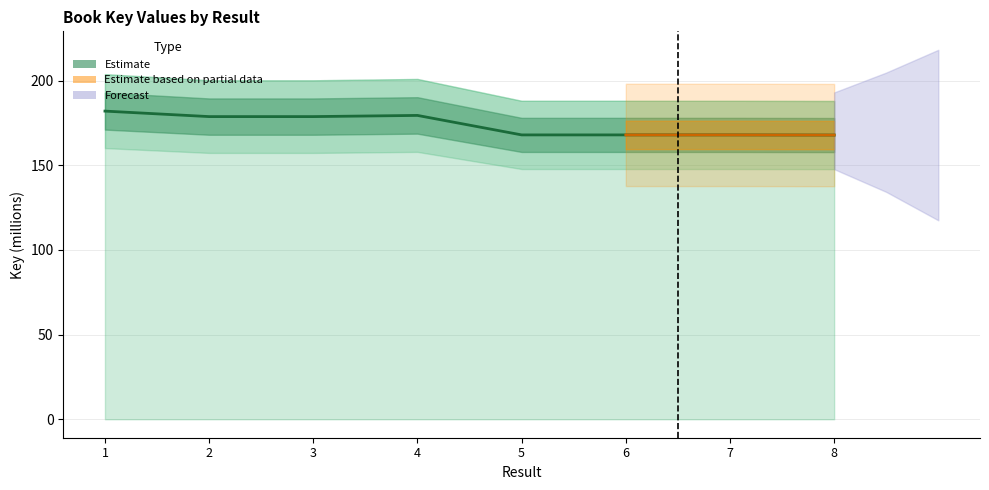

Which category has the lowest value across all series?

8